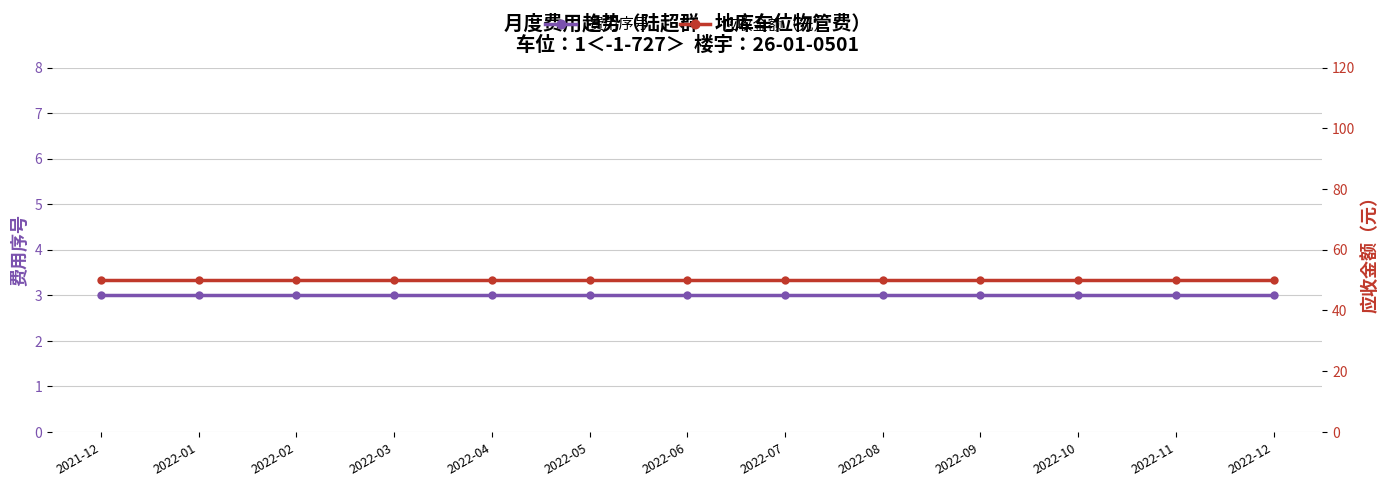

True or false: 应收金额 and 费用序号 cross at least once.

False